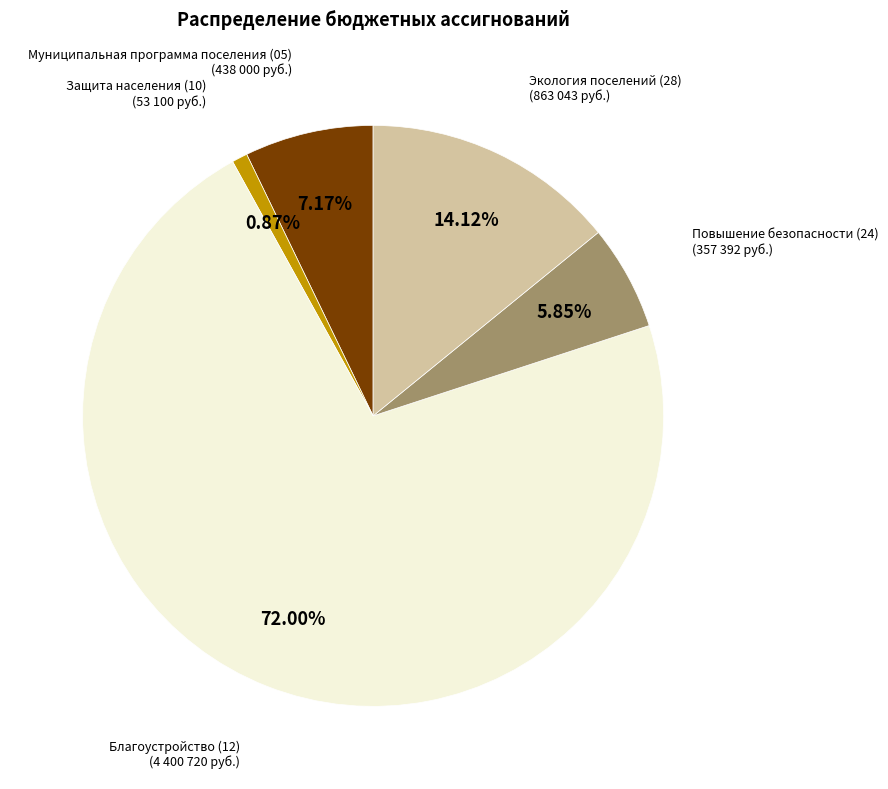

True or false: Благоустройство (12) accounts for 72% of the total.

True